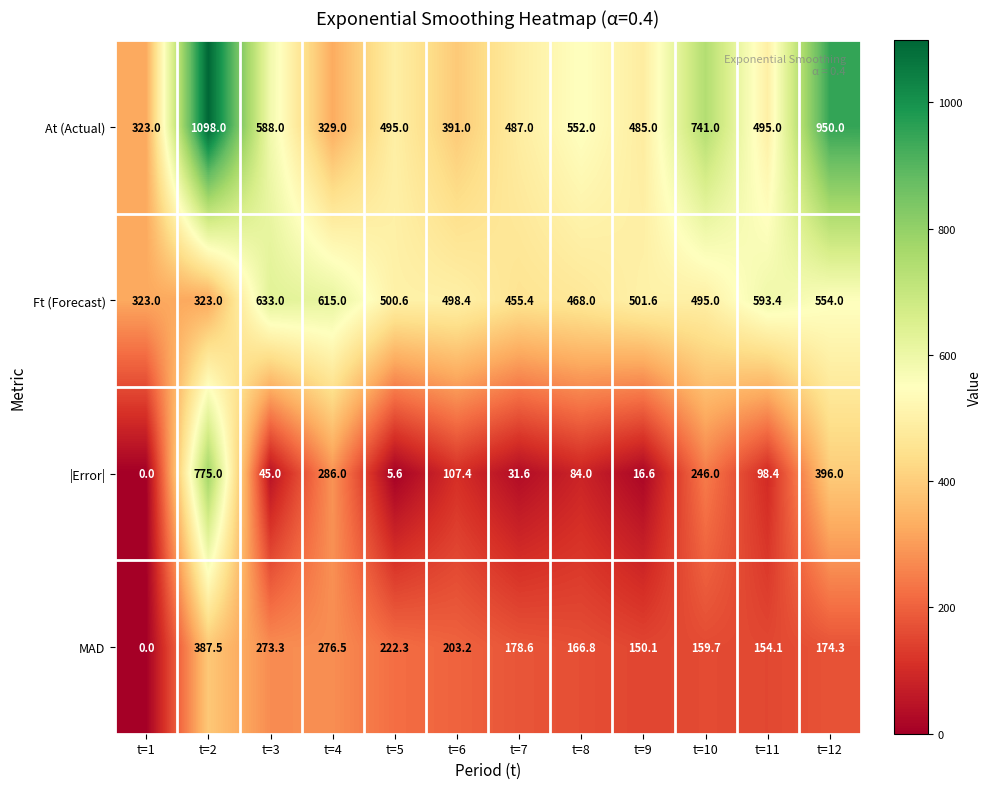

What is the maximum value shown in the chart?

1098.0